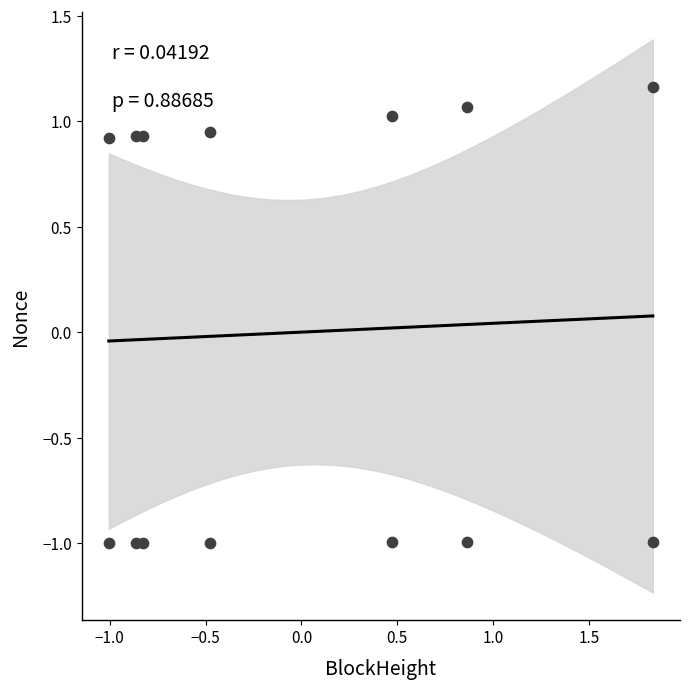

What is the range of Y values (max minus min)?

2.2